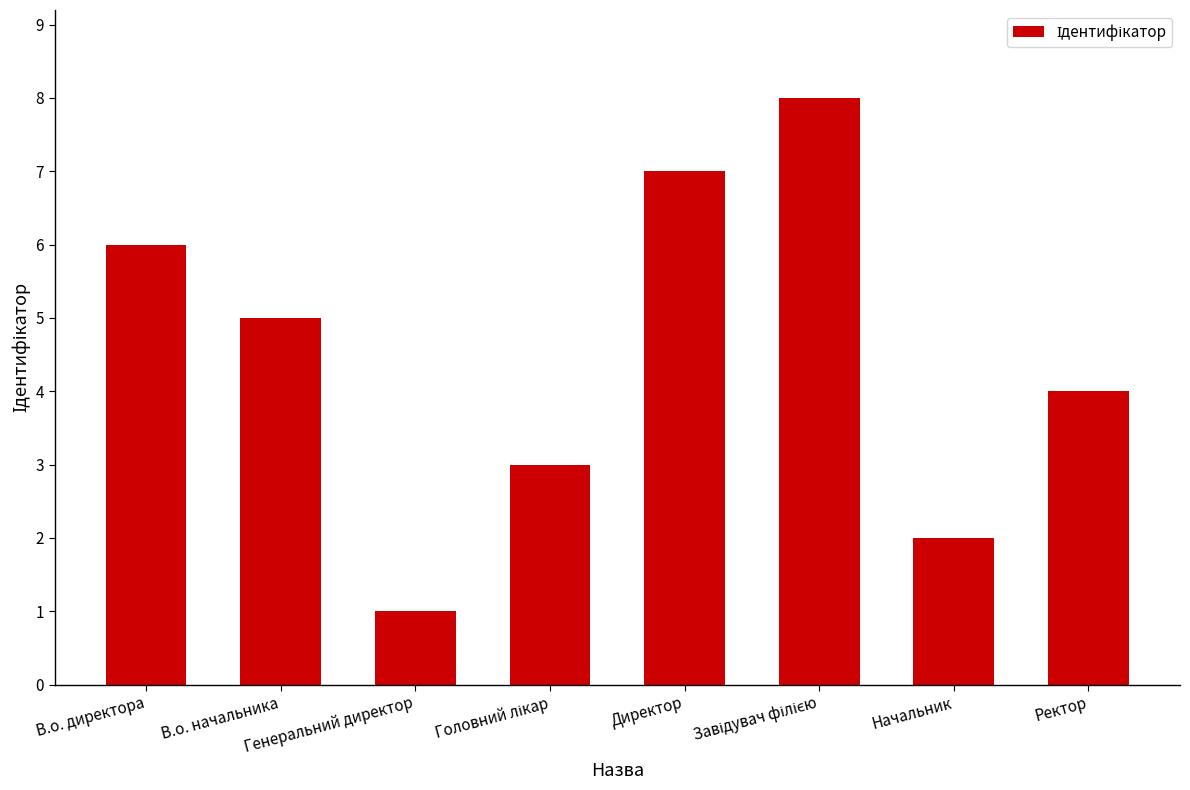

What is the sum of all values?

36